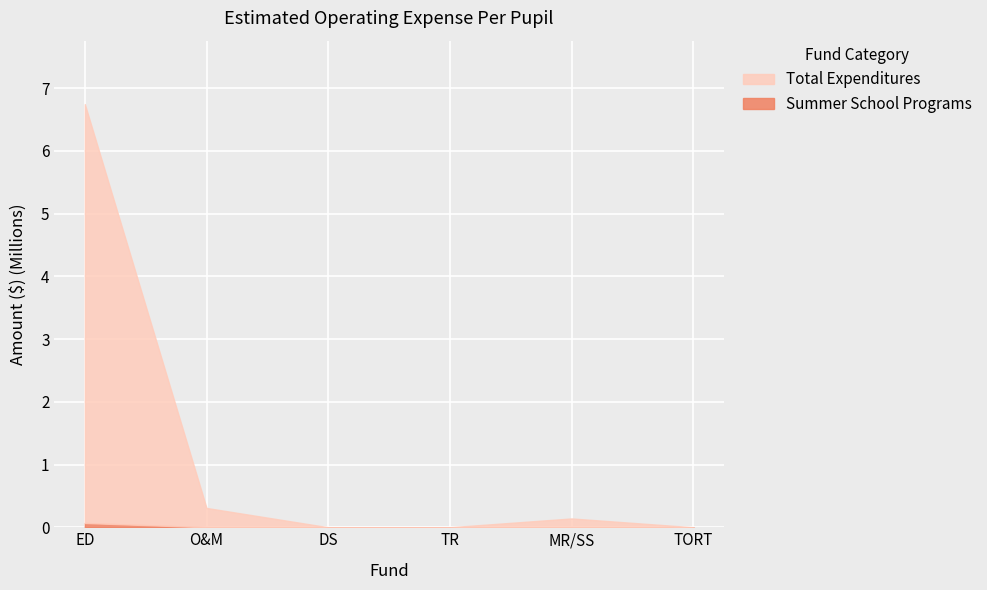

Rank the categories by Summer School Programs value from lowest to highest.

O&M, DS, TR, MR/SS, TORT, ED